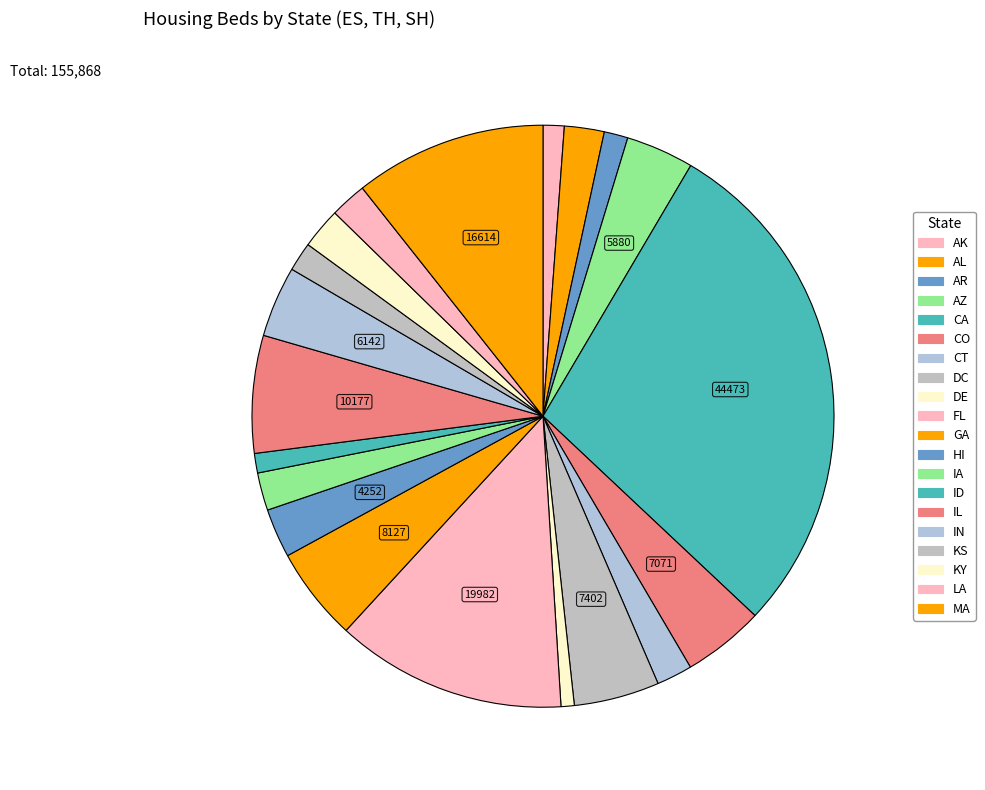

How many segments does this pie chart have?

20